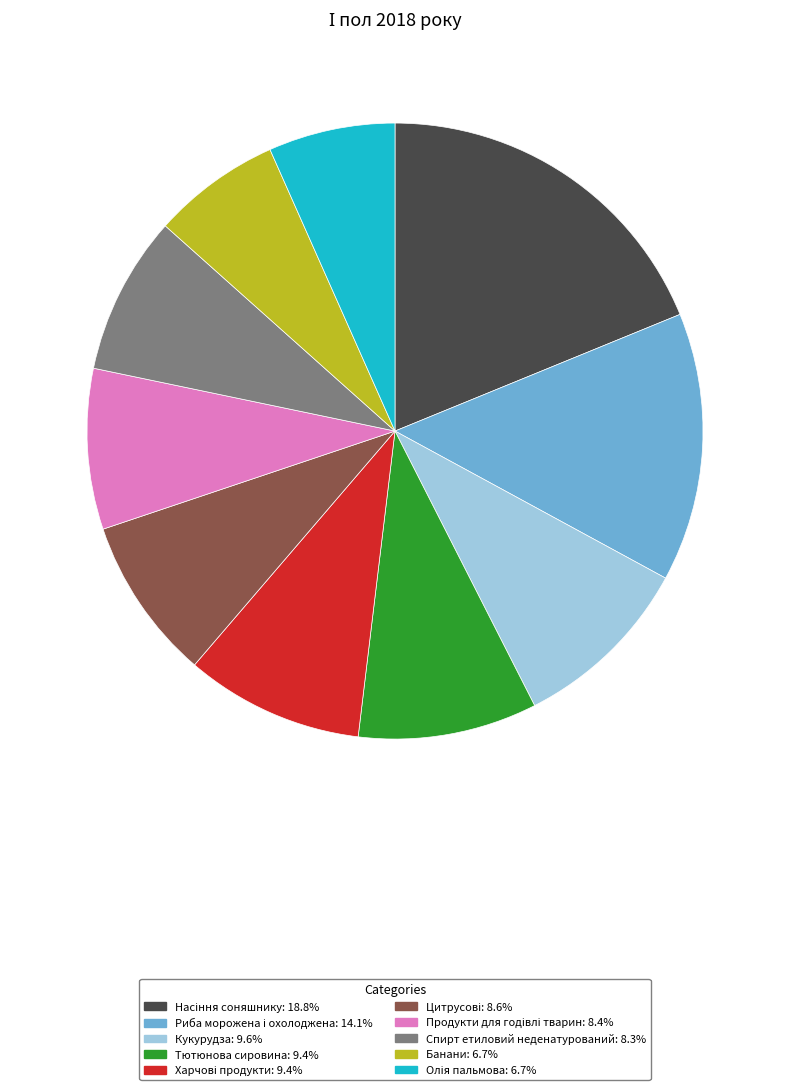

Does any single category account for the majority?

No